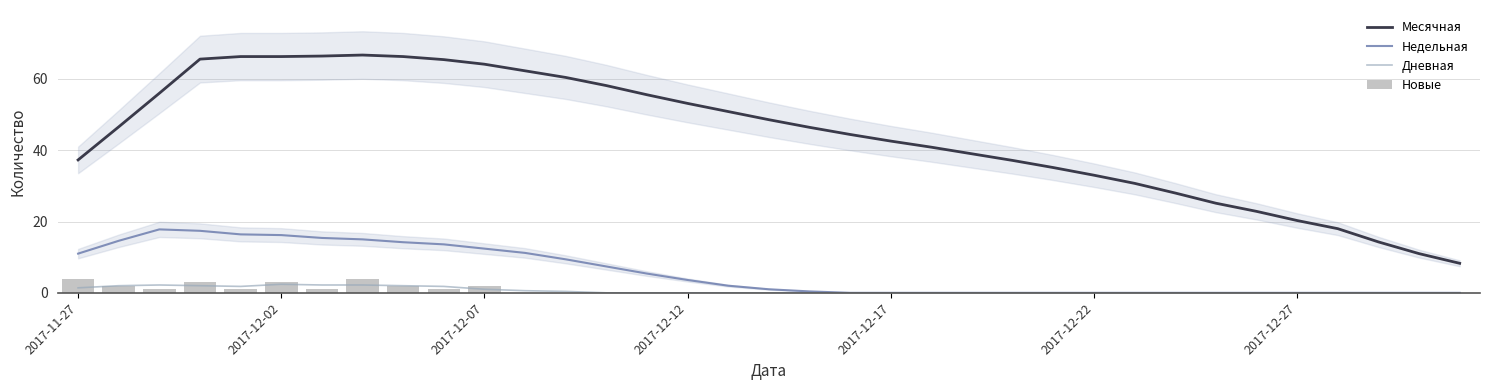

What are all the series names shown in the legend?

Месячная, Недельная, Дневная, Новые